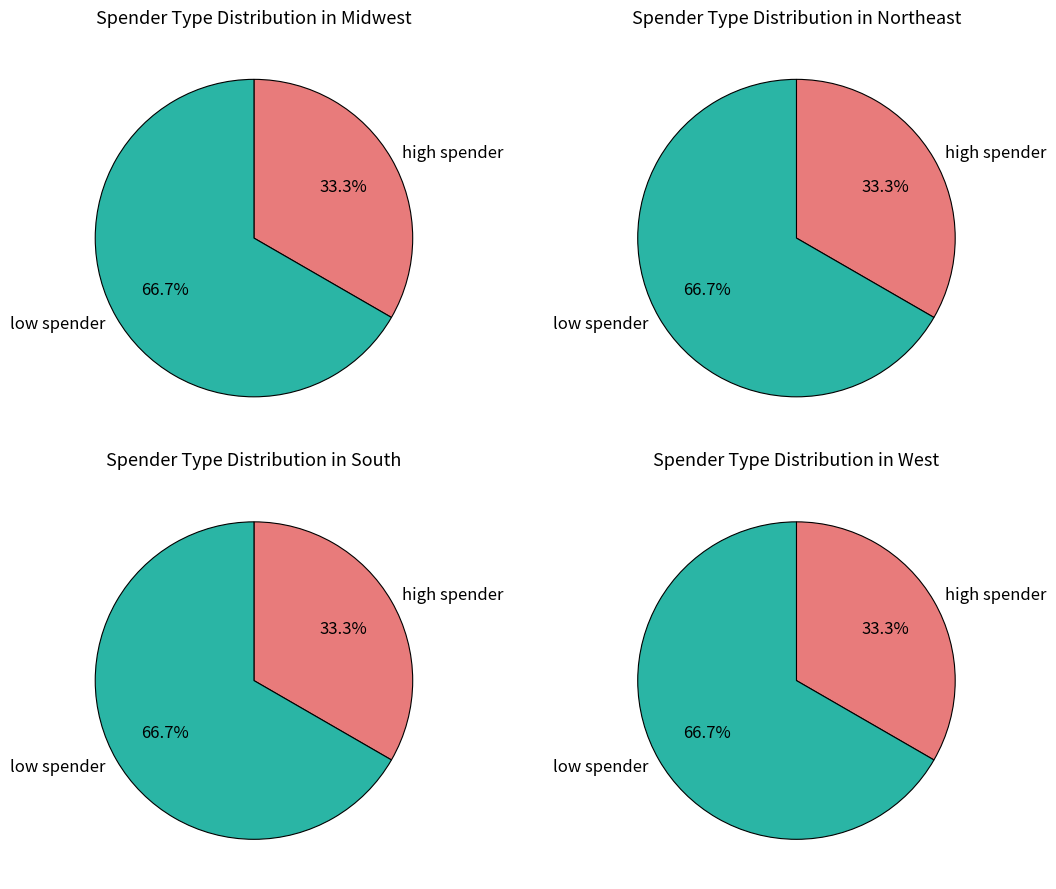

What is the difference between the highest and lowest values at 4?

3